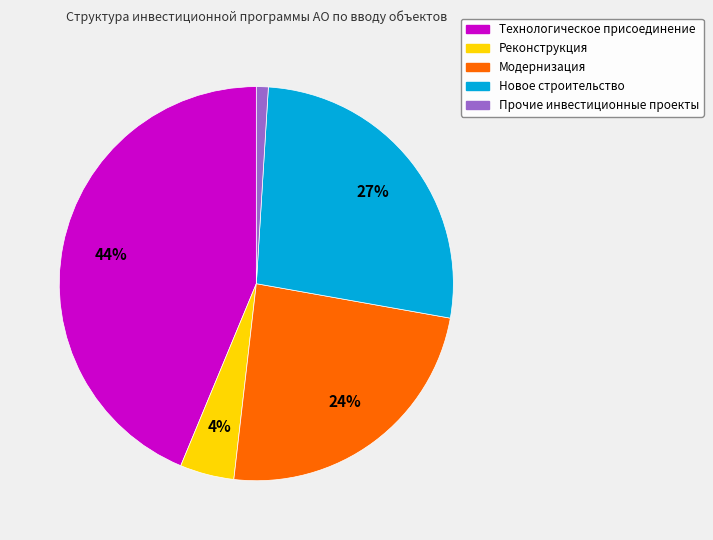

Which has a higher value, Реконструкция or Технологическое присоединение?

Технологическое присоединение